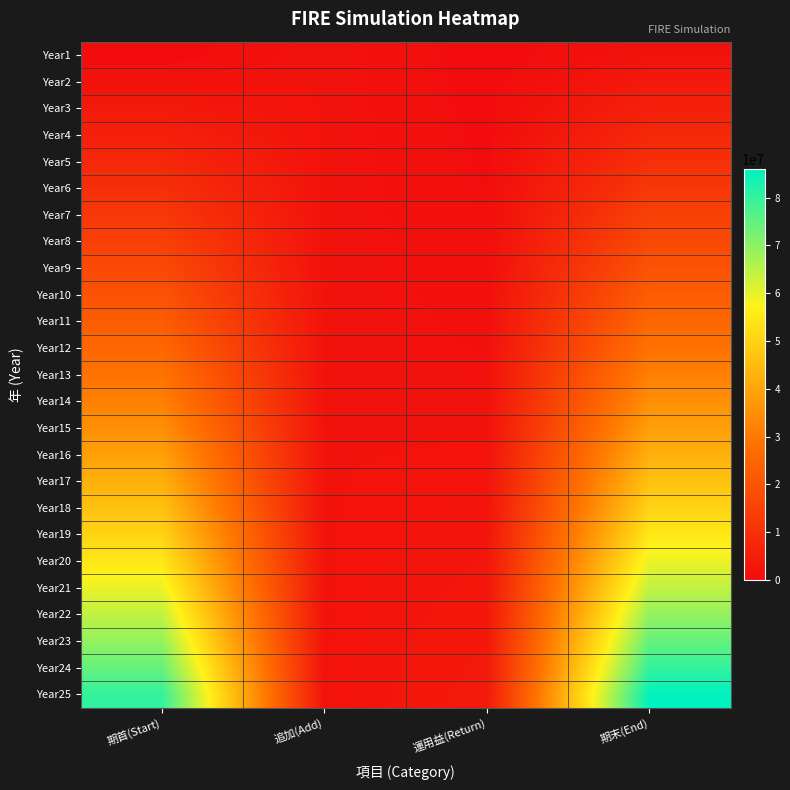

Reading right to left, transcribe all the data shown in this chart.

Year1: 期末(End)=1800000.0	運用益(Return)=0.0	追加(Add)=1800000.0	期首(Start)=0.0
Year2: 期末(End)=3690000.0	運用益(Return)=90000.0	追加(Add)=1800000.0	期首(Start)=1800000.0
Year3: 期末(End)=5674500.0	運用益(Return)=184500.0	追加(Add)=1800000.0	期首(Start)=3690000.0
Year4: 期末(End)=7758225.0	運用益(Return)=283725.0	追加(Add)=1800000.0	期首(Start)=5674500.0
Year5: 期末(End)=9946136.2	運用益(Return)=387911.2	追加(Add)=1800000.0	期首(Start)=7758225.0
Year6: 期末(End)=12243443.1	運用益(Return)=497306.8	追加(Add)=1800000.0	期首(Start)=9946136.2
Year7: 期末(End)=14655615.2	運用益(Return)=612172.2	追加(Add)=1800000.0	期首(Start)=12243443.1
Year8: 期末(End)=17188396.0	運用益(Return)=732780.8	追加(Add)=1800000.0	期首(Start)=14655615.2
Year9: 期末(End)=19847815.8	運用益(Return)=859419.8	追加(Add)=1800000.0	期首(Start)=17188396.0
Year10: 期末(End)=22640206.6	運用益(Return)=992390.8	追加(Add)=1800000.0	期首(Start)=19847815.8
Year11: 期末(End)=25572216.9	運用益(Return)=1132010.3	追加(Add)=1800000.0	期首(Start)=22640206.6
Year12: 期末(End)=28650827.7	運用益(Return)=1278610.8	追加(Add)=1800000.0	期首(Start)=25572216.9
Year13: 期末(End)=31883369.1	運用益(Return)=1432541.4	追加(Add)=1800000.0	期首(Start)=28650827.7
Year14: 期末(End)=35277537.6	運用益(Return)=1594168.5	追加(Add)=1800000.0	期首(Start)=31883369.1
Year15: 期末(End)=38841414.5	運用益(Return)=1763876.9	追加(Add)=1800000.0	期首(Start)=35277537.6
Year16: 期末(End)=42583485.2	運用益(Return)=1942070.7	追加(Add)=1800000.0	期首(Start)=38841414.5
Year17: 期末(End)=46512659.4	運用益(Return)=2129174.3	追加(Add)=1800000.0	期首(Start)=42583485.2
Year18: 期末(End)=50638292.4	運用益(Return)=2325633.0	追加(Add)=1800000.0	期首(Start)=46512659.4
Year19: 期末(End)=54970207.0	運用益(Return)=2531914.6	追加(Add)=1800000.0	期首(Start)=50638292.4
Year20: 期末(End)=59518717.4	運用益(Return)=2748510.4	追加(Add)=1800000.0	期首(Start)=54970207.0
Year21: 期末(End)=64294653.3	運用益(Return)=2975935.9	追加(Add)=1800000.0	期首(Start)=59518717.4
Year22: 期末(End)=69309385.9	運用益(Return)=3214732.7	追加(Add)=1800000.0	期首(Start)=64294653.3
Year23: 期末(End)=74574855.2	運用益(Return)=3465469.3	追加(Add)=1800000.0	期首(Start)=69309385.9
Year24: 期末(End)=80103598.0	運用益(Return)=3728742.8	追加(Add)=1800000.0	期首(Start)=74574855.2
Year25: 期末(End)=85908777.9	運用益(Return)=4005179.9	追加(Add)=1800000.0	期首(Start)=80103598.0